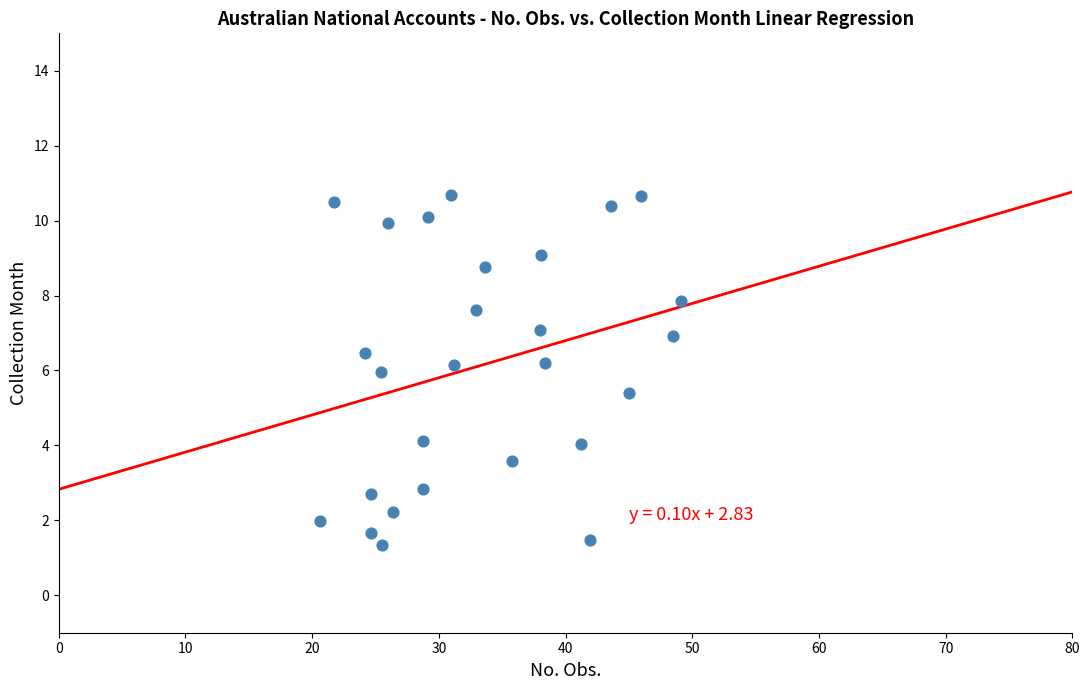

What is the range of X values (max minus min)?

28.5